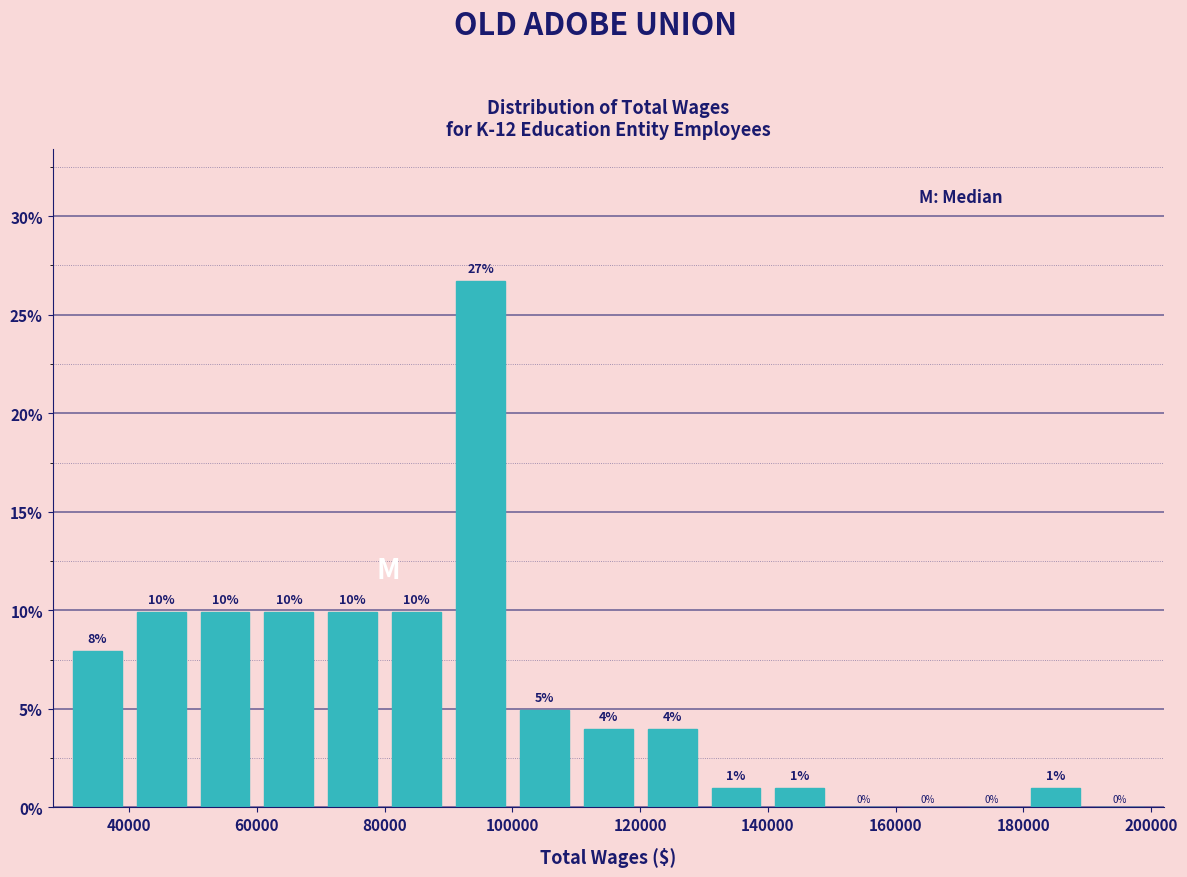

Which range on the x-axis has the tallest bar?

90000 to 100000